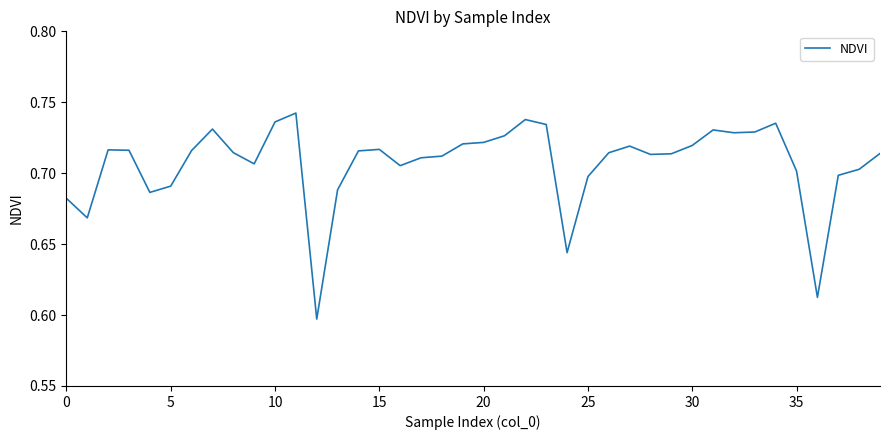

The chart shows a value of 0.4 at 35. True or false?

False